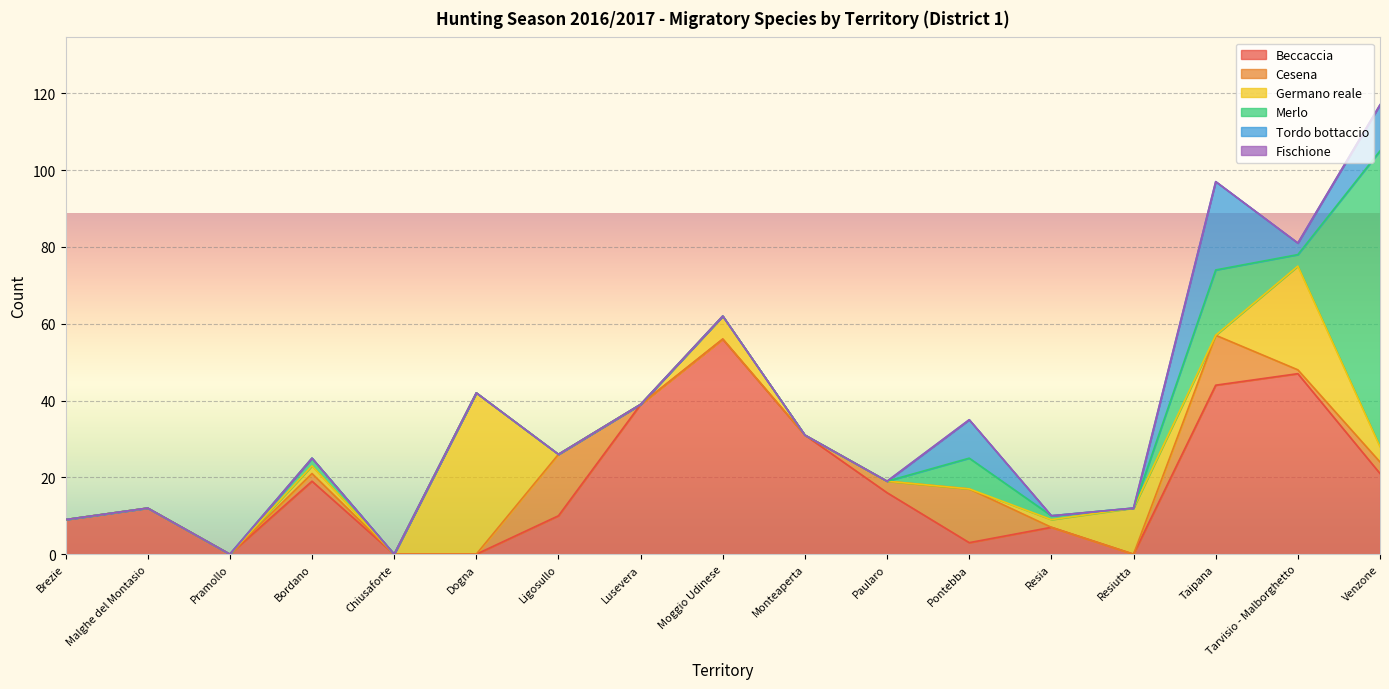

Which label corresponds to the smallest value in the chart?

Pramollo